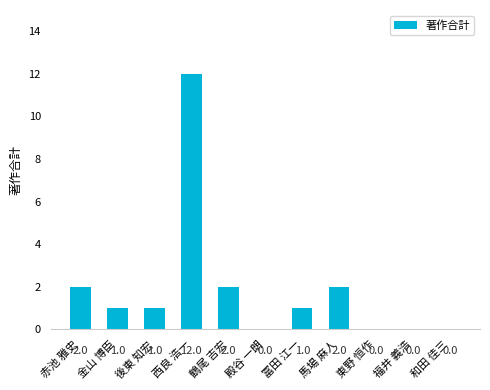

Reading left to right, list all the values displayed in this chart.

赤池 雅史=2	金山 博臣=1	後東 知宏=1	西良 浩一=12	鶴尾 吉宏=2	殿谷 一朗=0	冨田 江一=1	馬場 麻人=2	東野 恒作=0	福井 義浩=0	和田 佳三=0